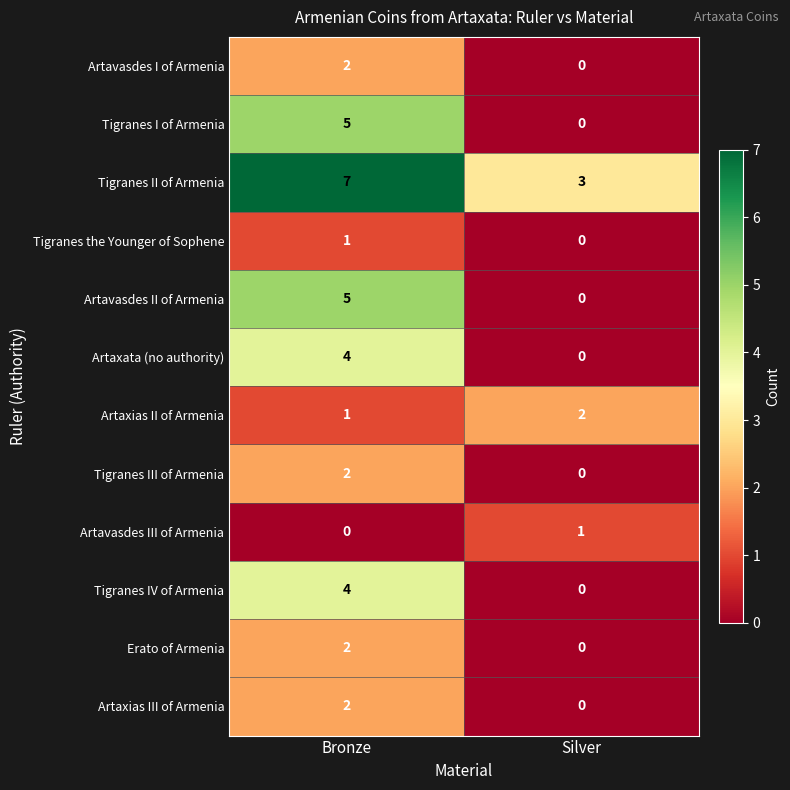

Count the number of data series in this chart.

12